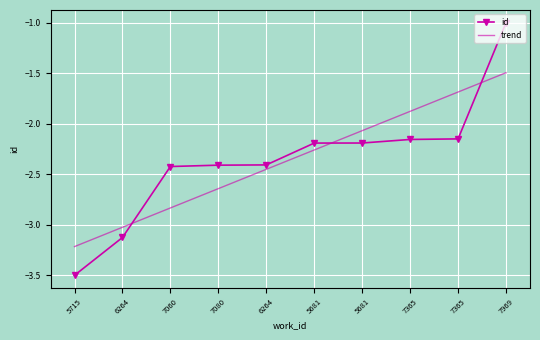

Is it true that the value at 7365 is -0.6?

False